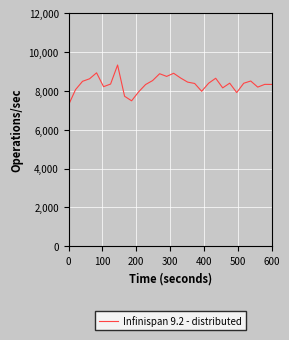

What is the maximum value shown in the chart?

9338.0